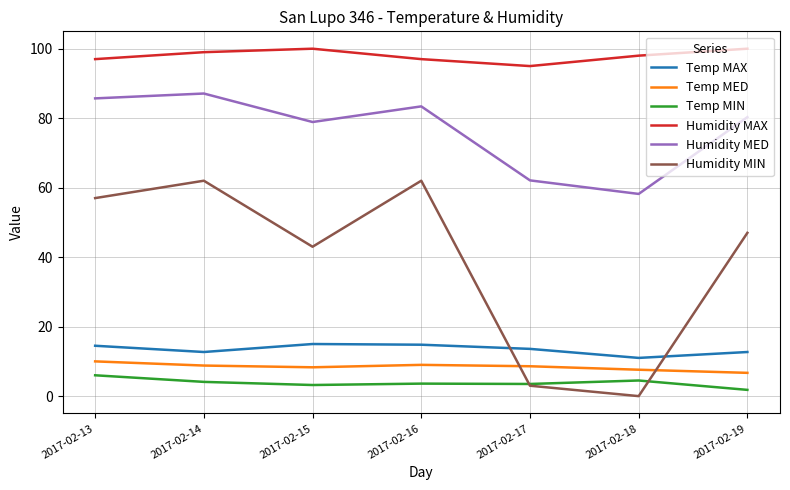

What is the total value across all series at 2017-02-17?

185.8